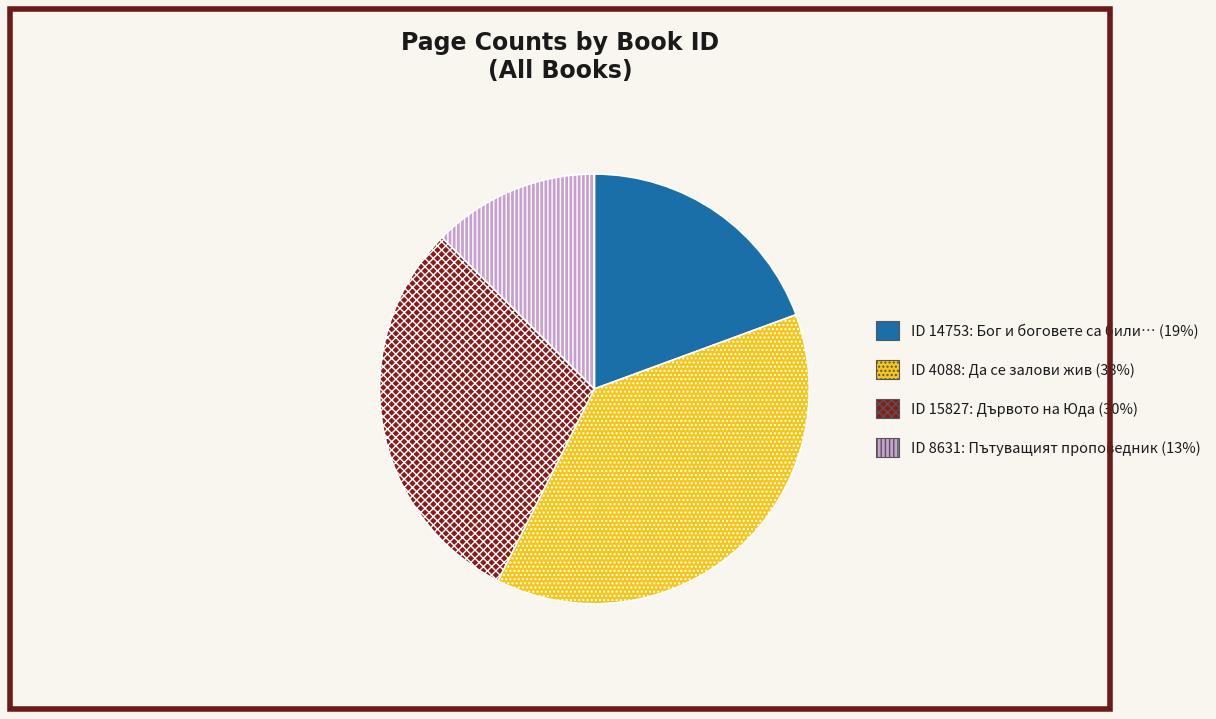

Is the sum of ID 8631: Пътуващият проповедник (13%) and ID 14753: Бог и боговете са били… (19%) greater than half?

No